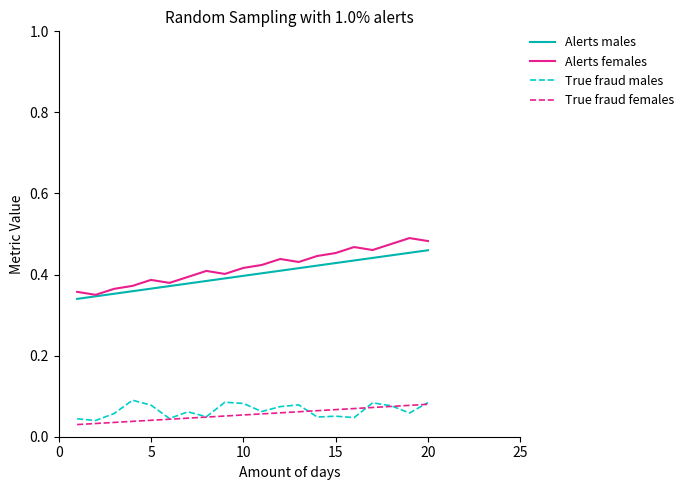

True or false: True fraud females and Alerts females intersect in this chart.

False